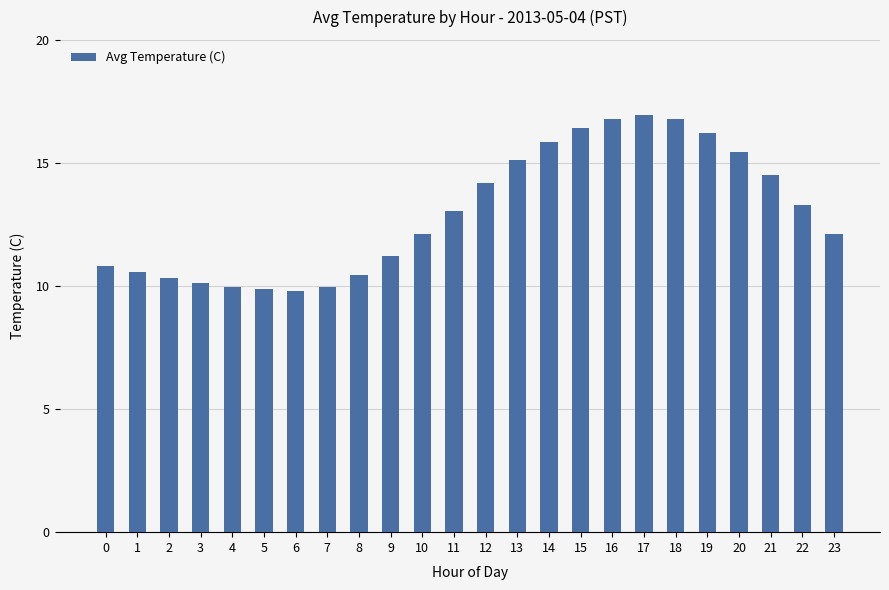

What is the sum of all values?

311.9